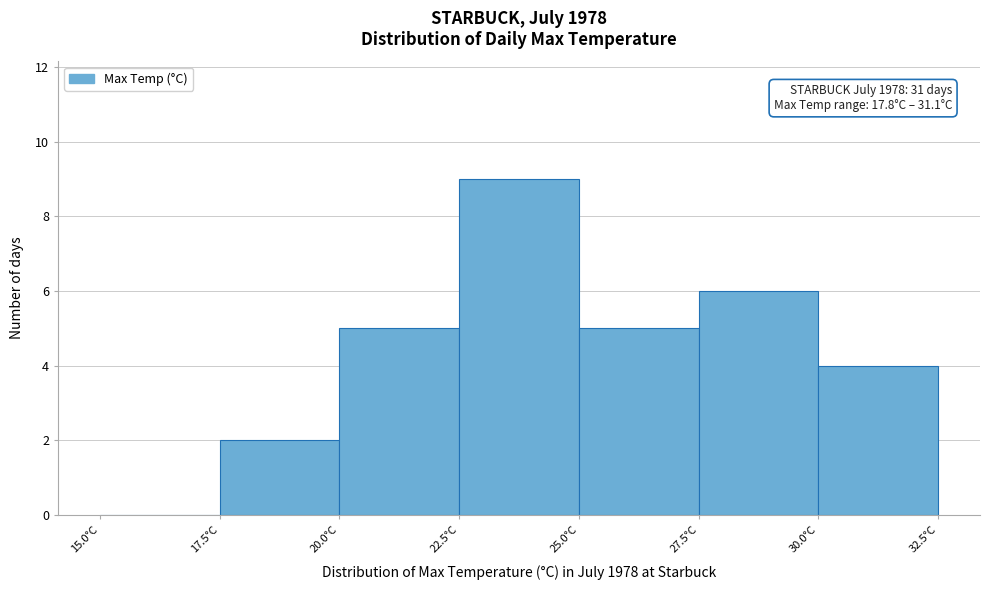

Which range on the x-axis has the tallest bar?

22.5 to 25.0